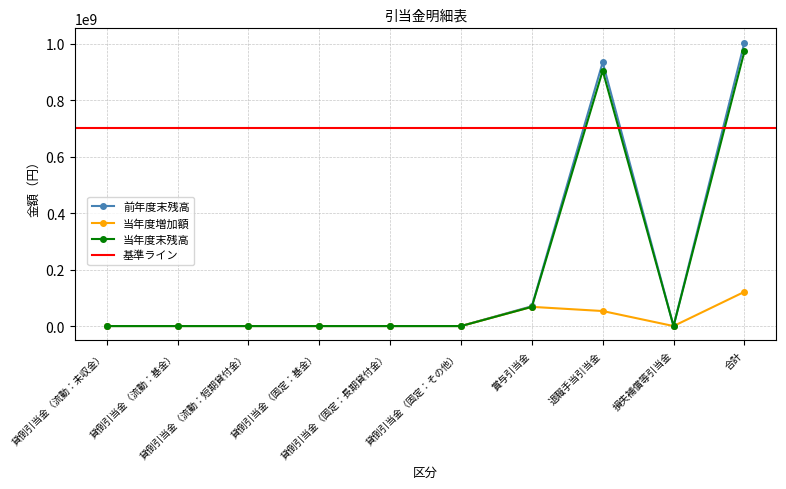

The 当年度末残高 series shows 972186616 at 合計. True or false?

True